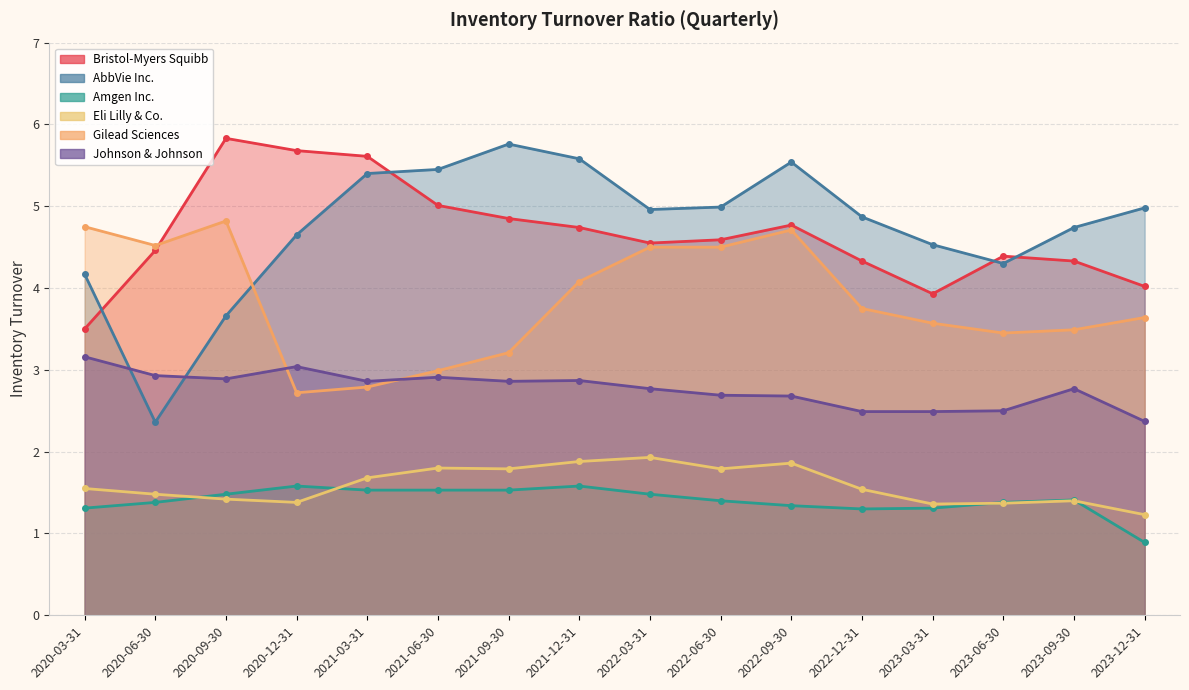

True or false: Amgen Inc. has more than 0 points higher than both neighbors.

True